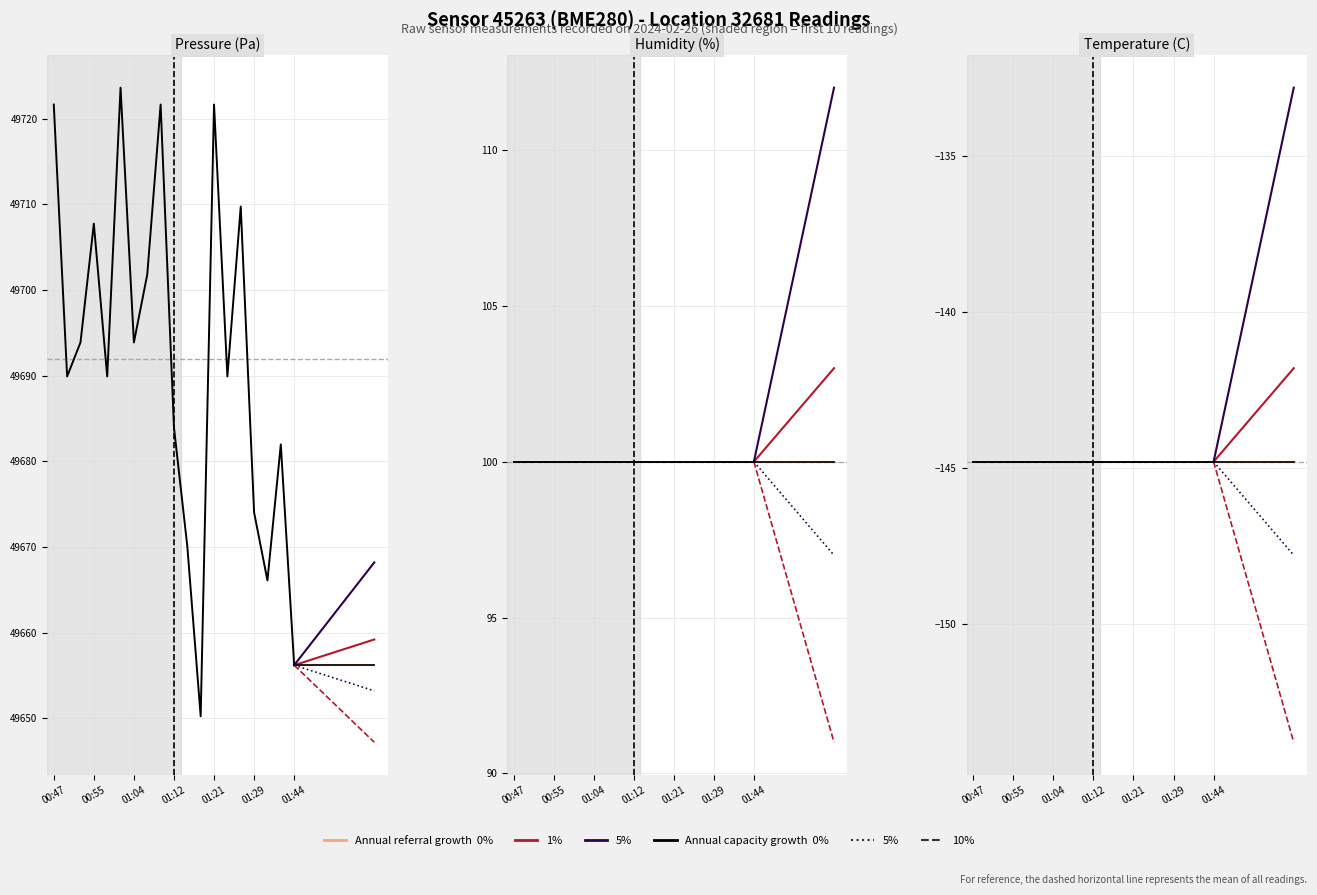

What is the maximum value for pressure?

49723.6